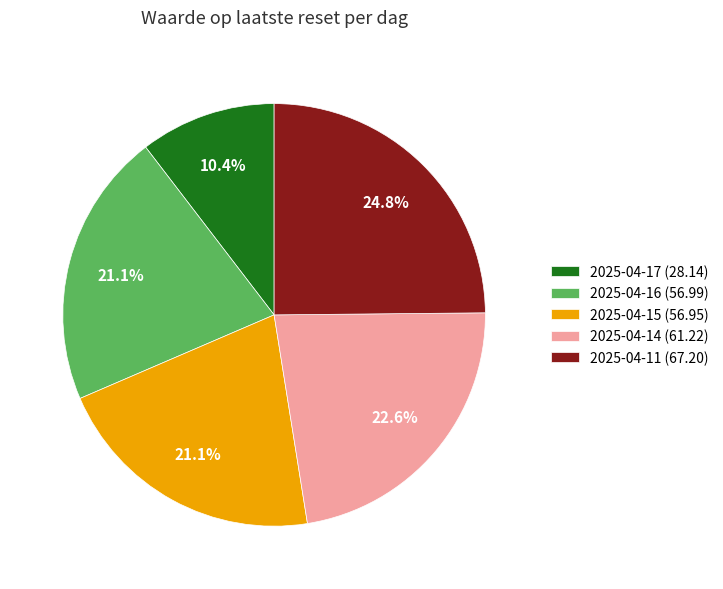

Which has a higher value, 2025-04-14 (61.22) or 2025-04-17 (28.14)?

2025-04-14 (61.22)